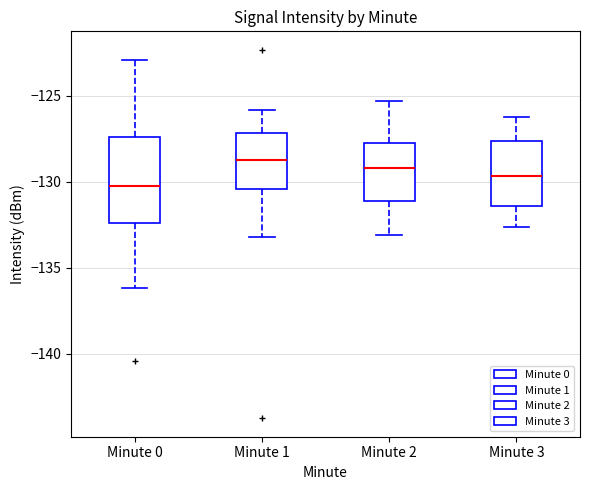

Reading left to right, transcribe this box plot: for each box, give where its median line is, the range the box spans, and where its two whiskers end, as read against the y-axis. The values are not printed on the chart, so give them approximately, as read against the axis.

Minute 0: median -130.0, box -132.5 to -127.5, whiskers -136.0 to -123.0
Minute 1: median -128.5, box -130.5 to -127.0, whiskers -133.0 to -126.0
Minute 2: median -129.0, box -131.0 to -127.5, whiskers -133.0 to -125.5
Minute 3: median -129.5, box -131.5 to -127.5, whiskers -132.5 to -126.0